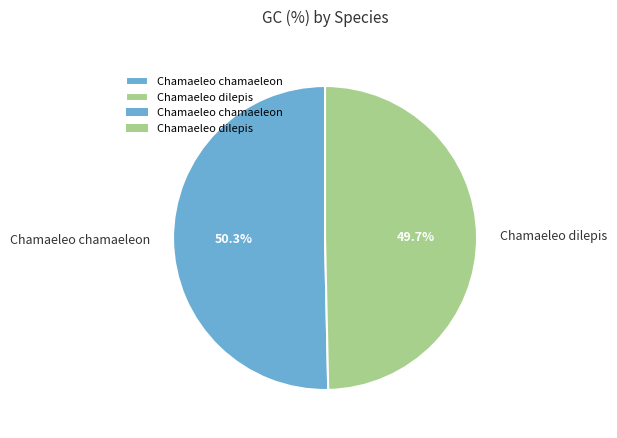

How many segments does this pie chart have?

2